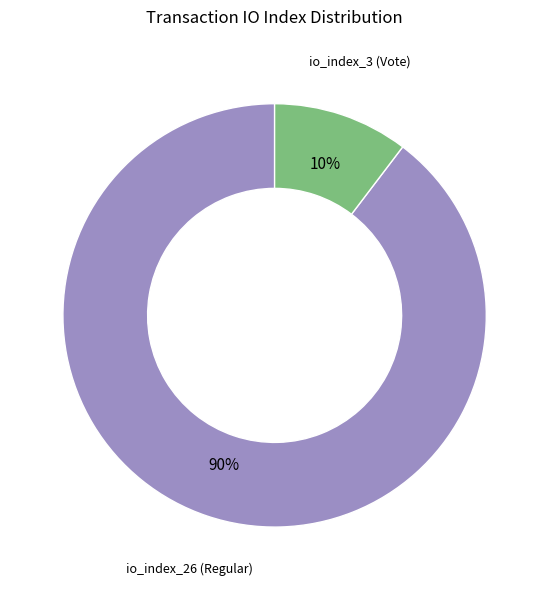

Does any single category account for the majority?

Yes